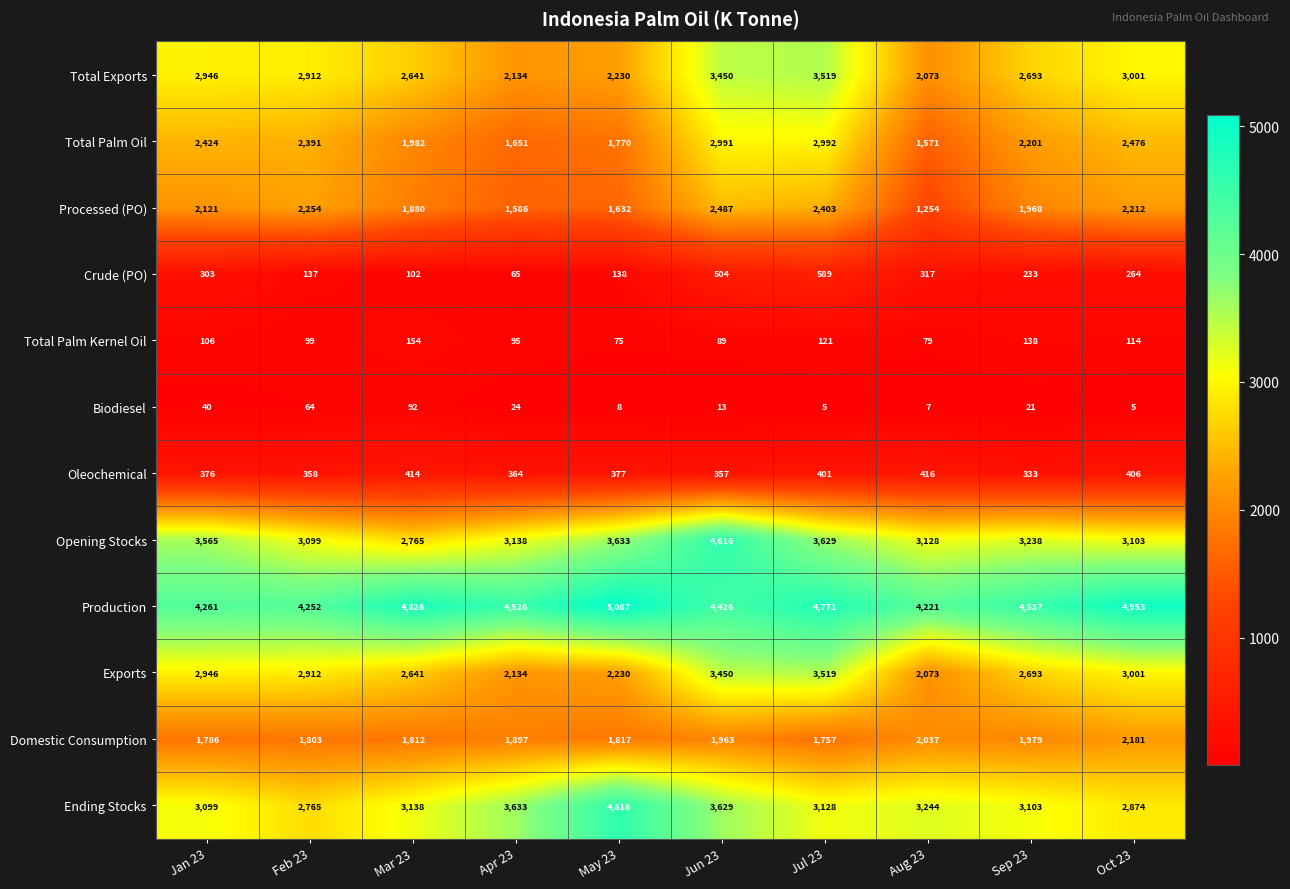

What is the difference between the second highest and minimum values in the Processed (PO) series?

1149